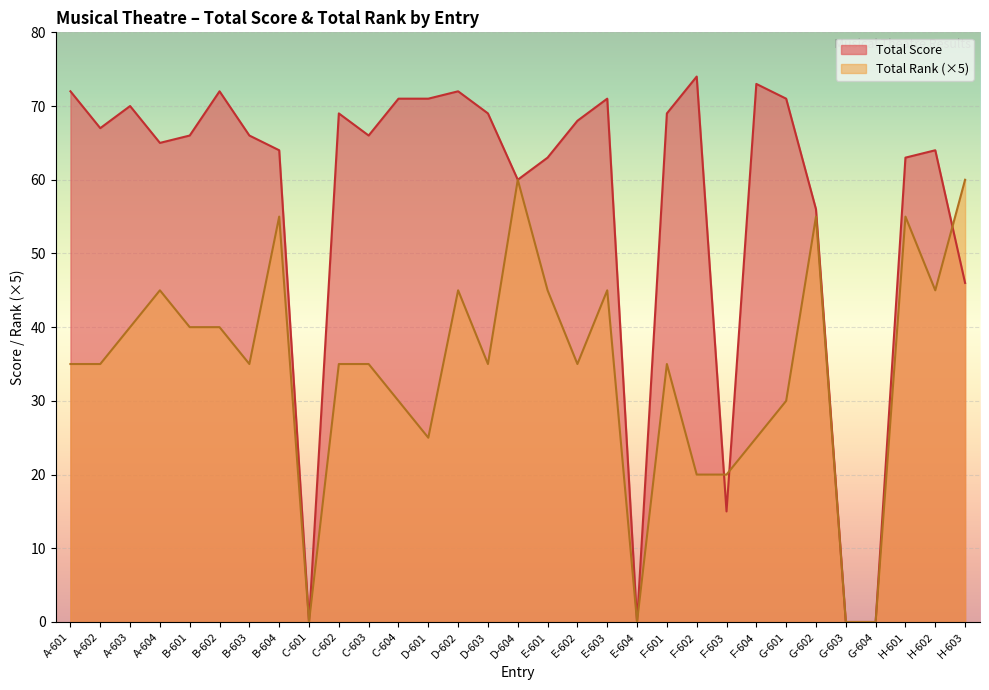

True or false: Total Score has a value of 63 at H-601.

True